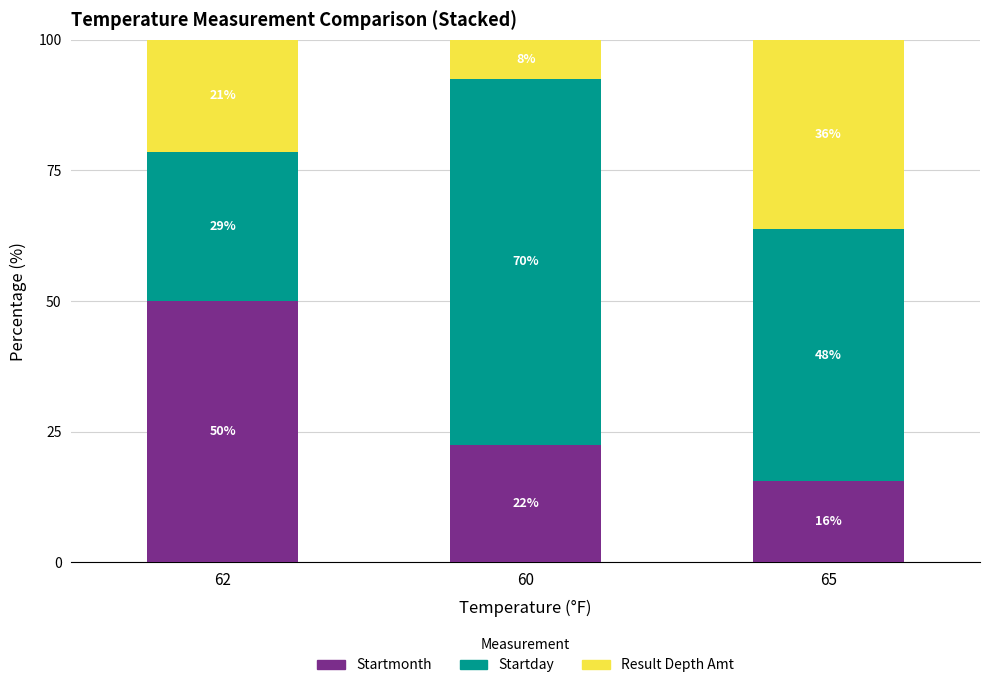

What is the sum of the Startmonth values at 62 and 65?

65.5